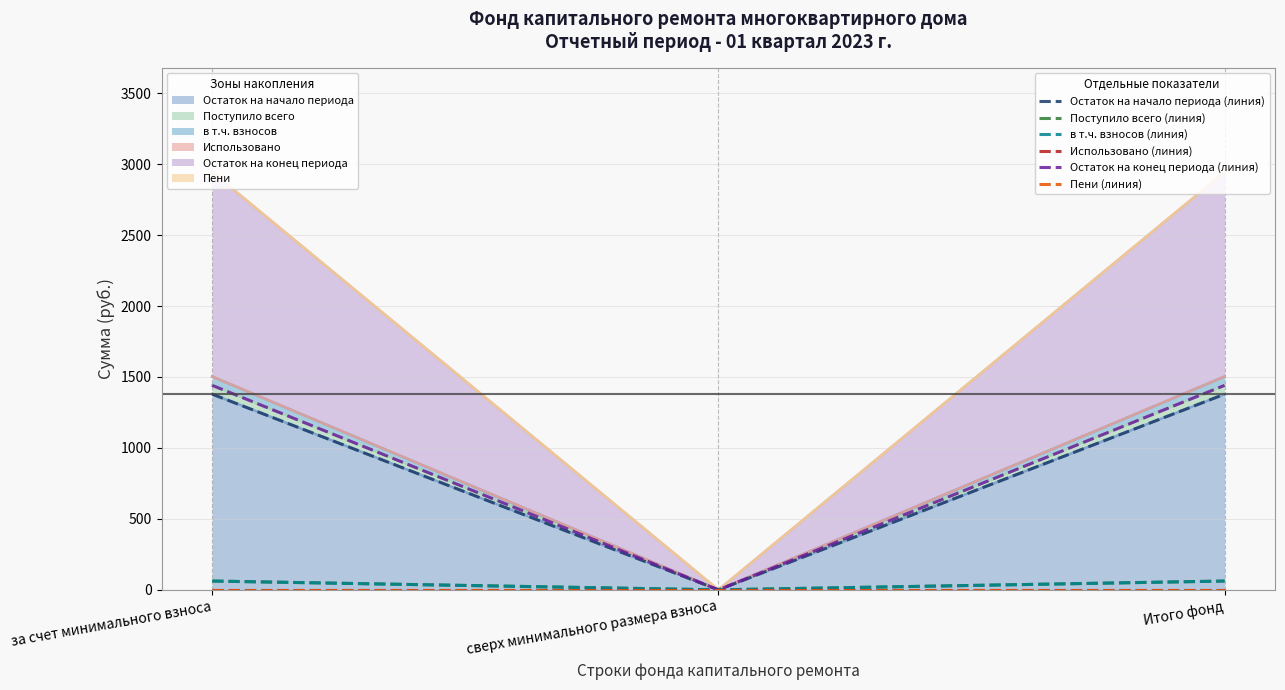

Rank the series by their maximum value, from highest to lowest.

Остаток на конец периода (линия), Остаток на начало периода (линия), Поступило всего (линия), в т.ч. взносов (линия), Использовано (линия), Пени (линия)